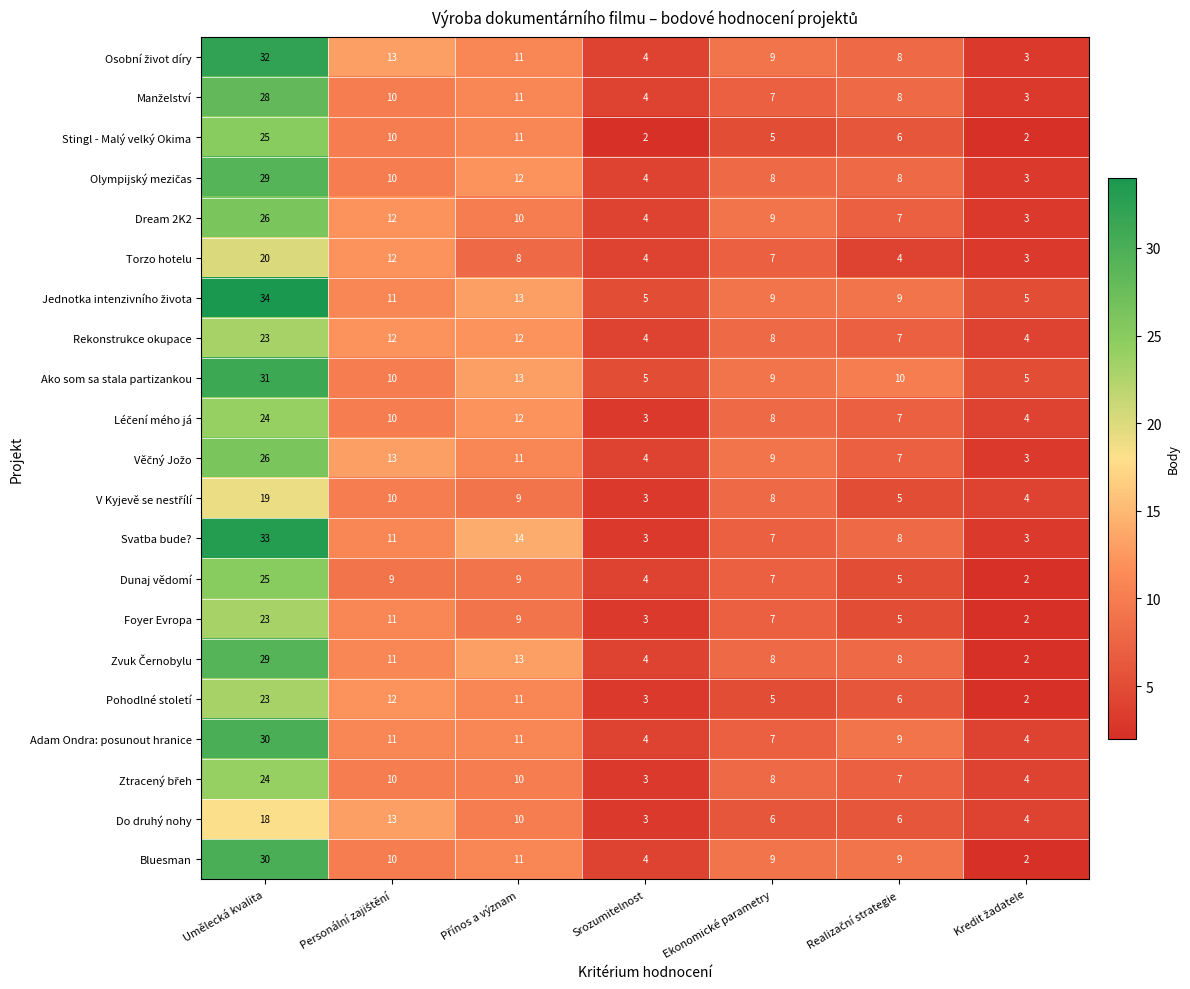

Which series has the widest spread of values?

Svatba bude?